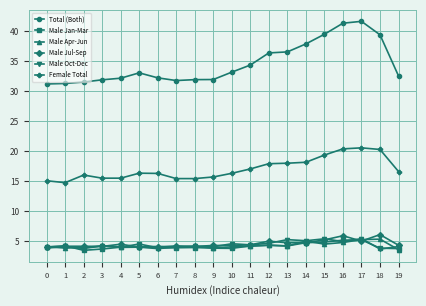

How many lines are shown in the chart?

6